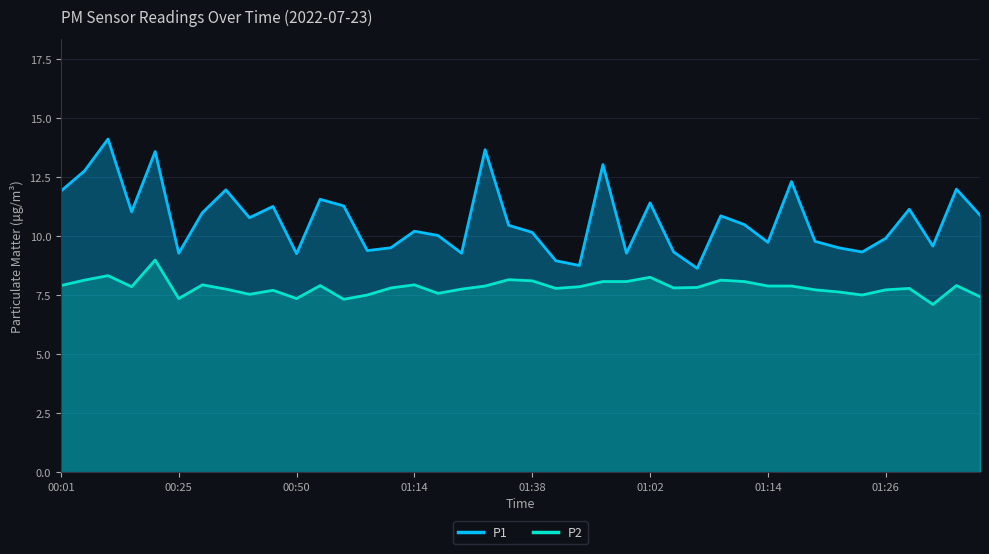

What is the sum of all P1 values?

427.0